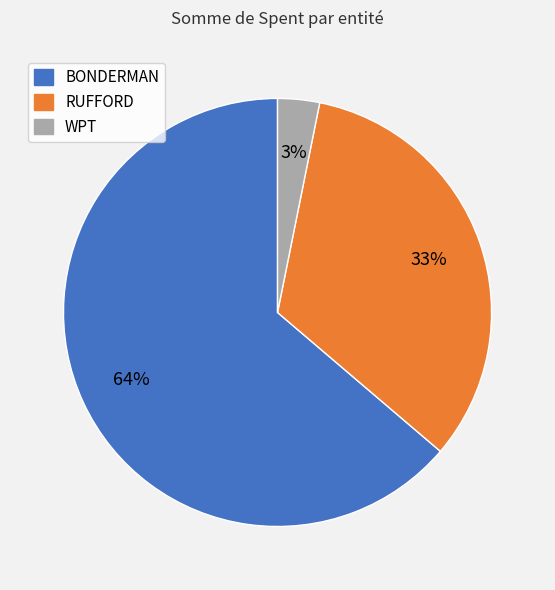

Between RUFFORD and BONDERMAN, which is larger?

BONDERMAN